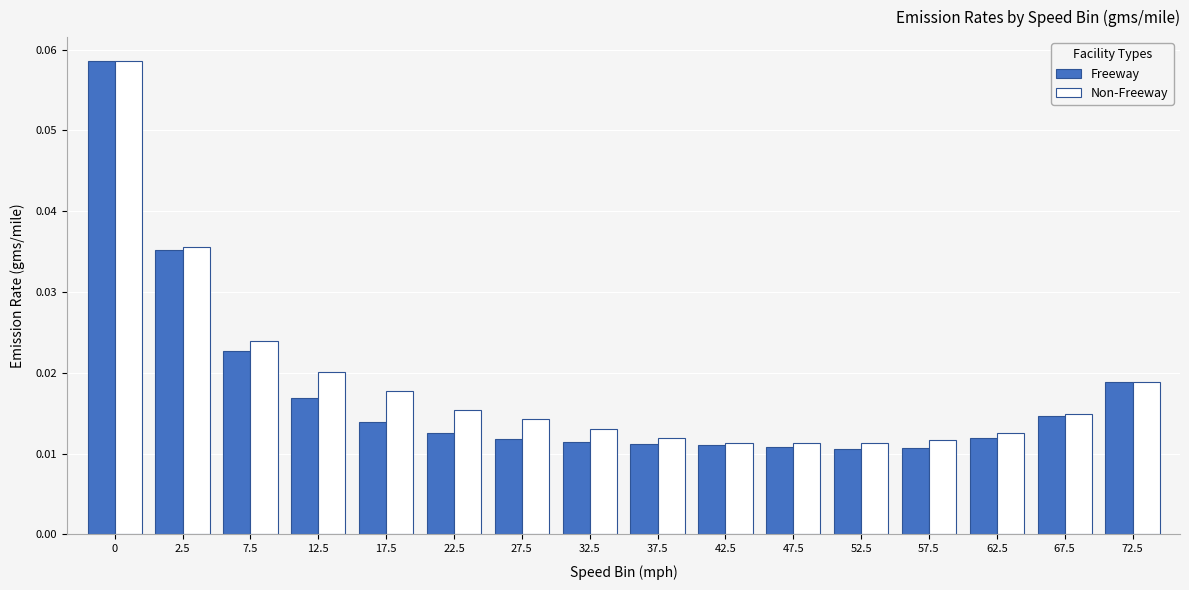

What is the sum of all Freeway values?

0.3